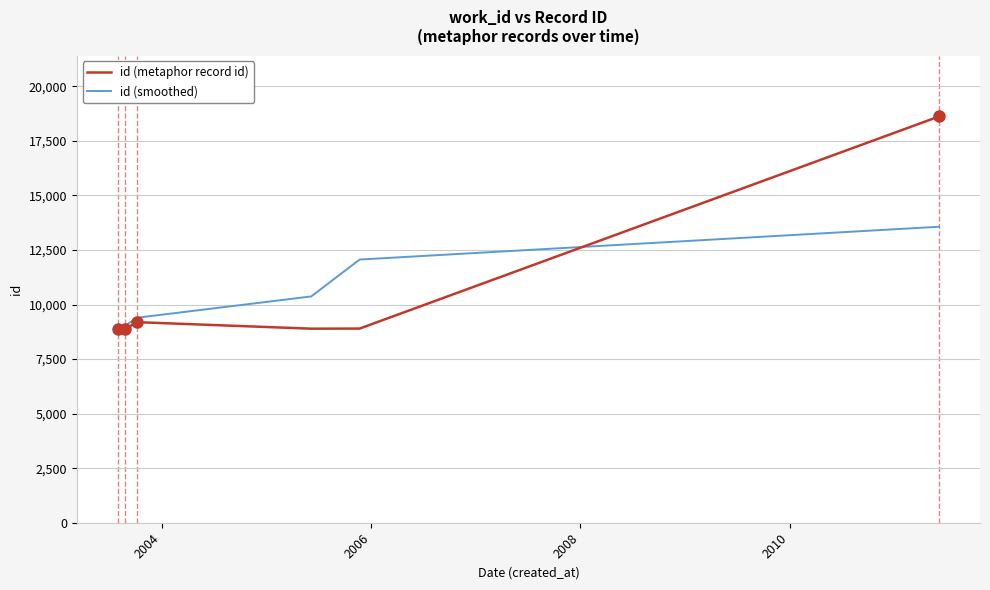

What is the difference between the maximum and minimum values in the id (metaphor record id) series?

9755.0